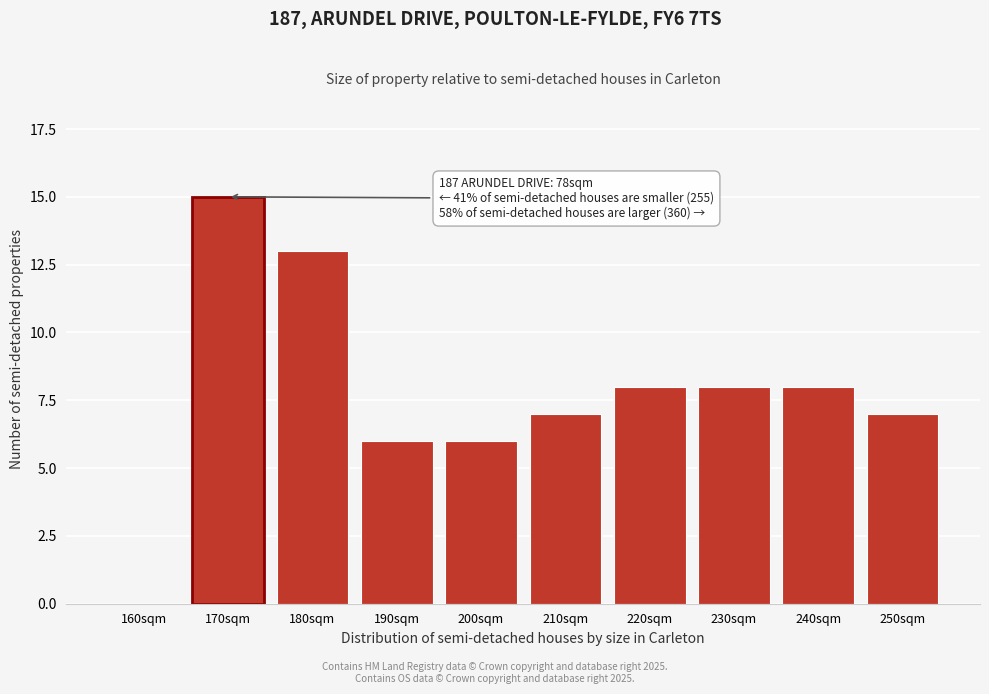

Reading right to left, transcribe all the data shown in this chart.

250sqm=7	240sqm=8	230sqm=8	220sqm=8	210sqm=7	200sqm=6	190sqm=6	180sqm=13	170sqm=15	160sqm=0